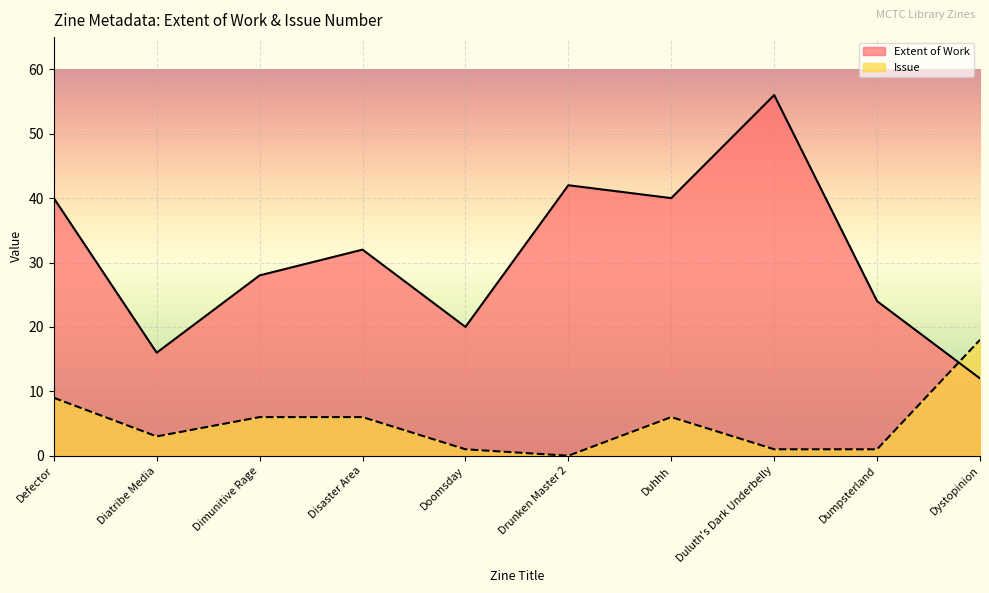

At which category is the sum across all series the highest?

Duluth's Dark Underbelly